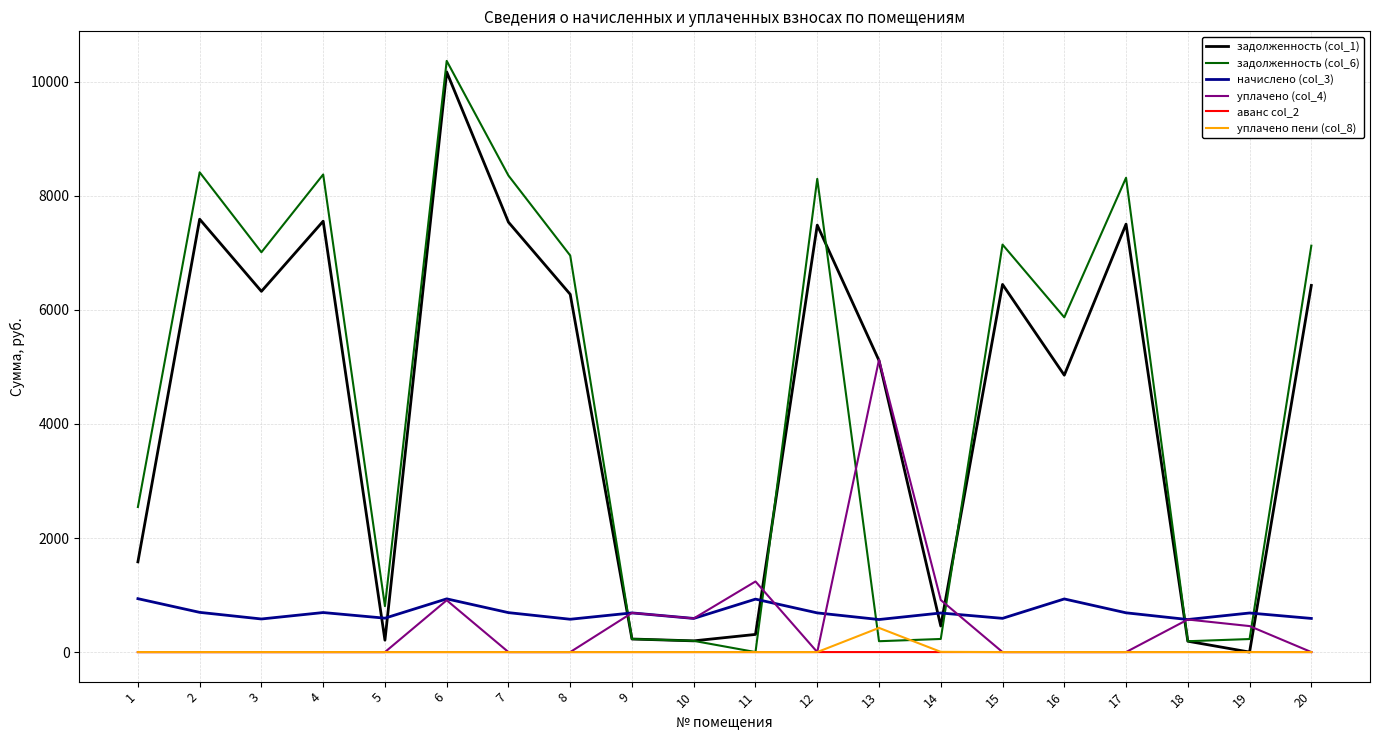

True or false: задолженность (col_6) and уплачено (col_4) cross at least once.

True